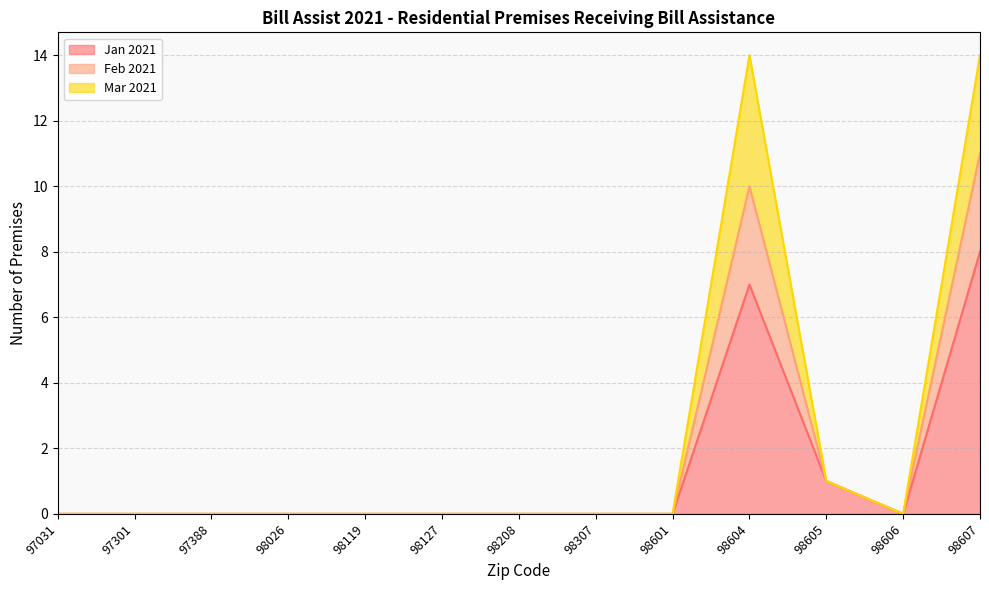

True or false: Feb 2021 has a value of -7 at 98026.

False